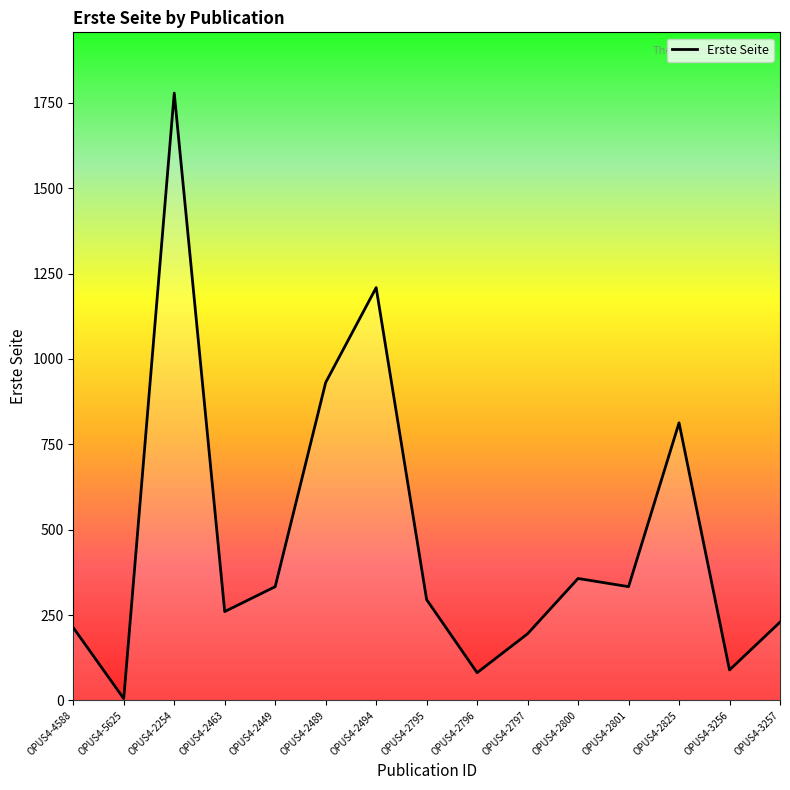

Where is the first local minimum?

OPUS4-5625